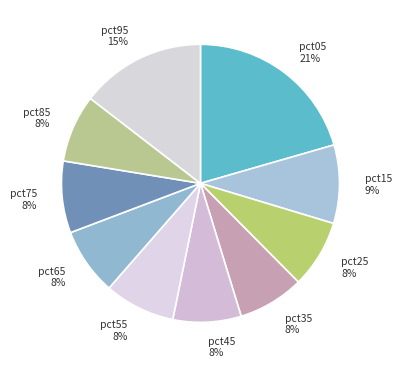

To the nearest percent, what is the combined percentage of pct15 and pct85?

17%